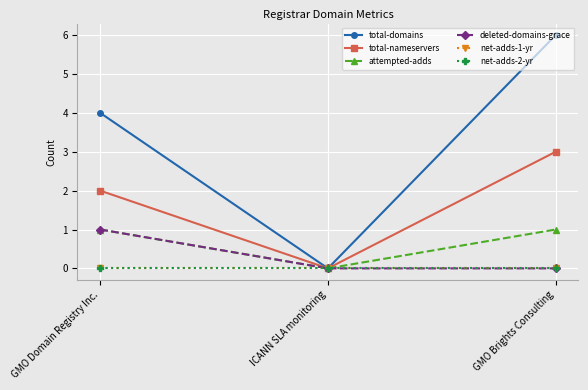

The value of net-adds-1-yr at GMO Brights Consulting is 0. True or false?

True